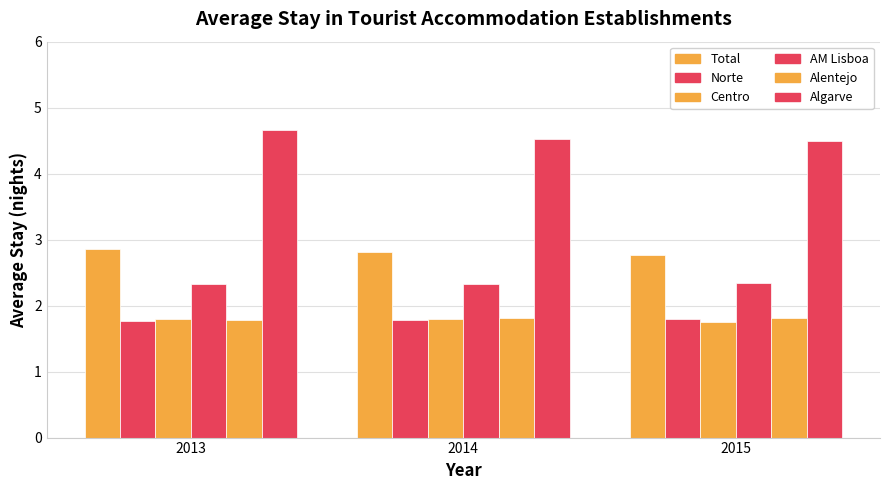

How many data points does each series have?

3